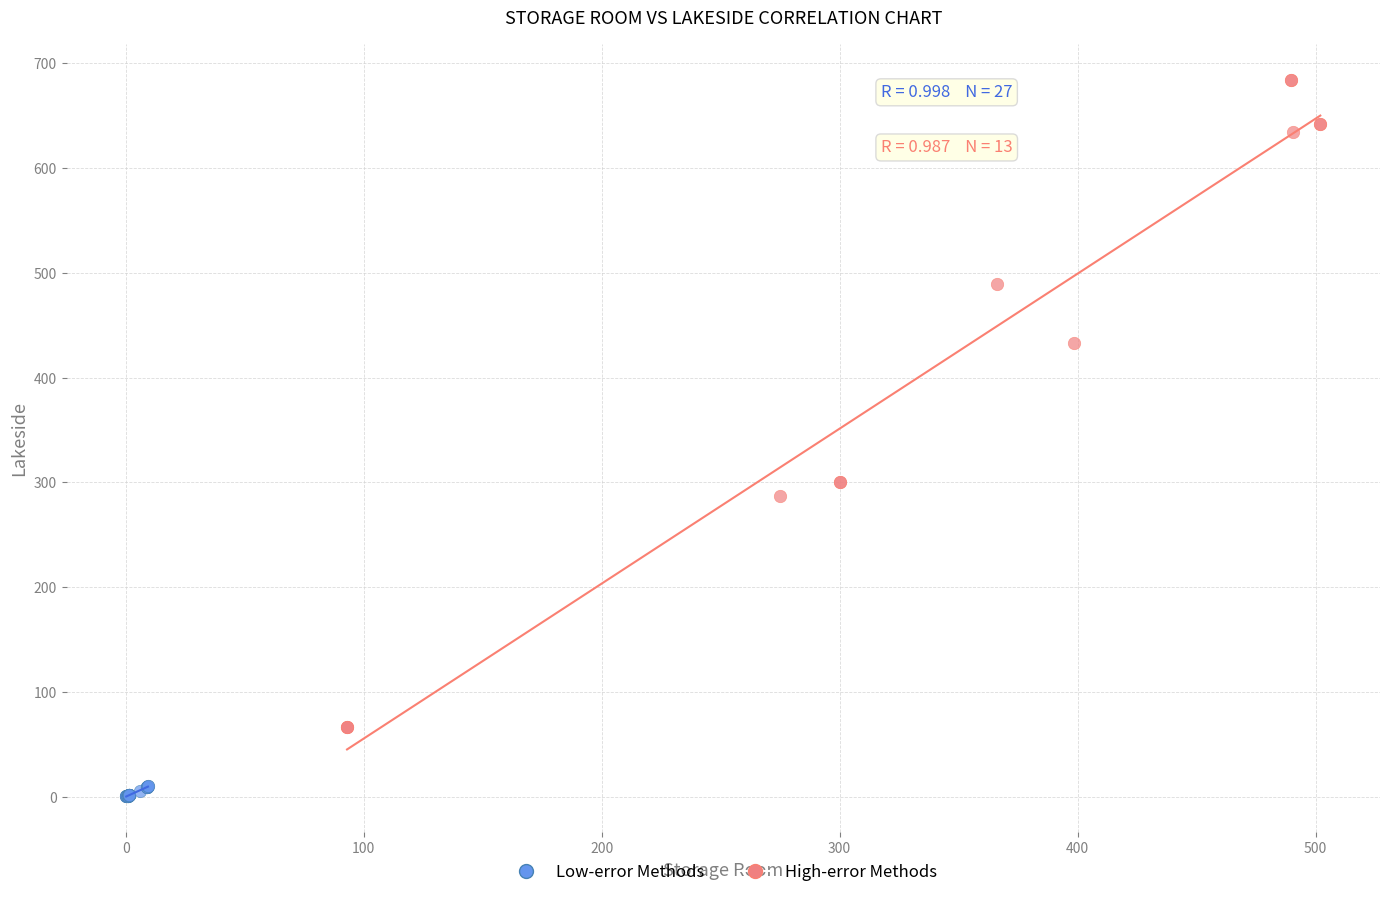

Which series reaches the maximum Y coordinate?

High-error Methods